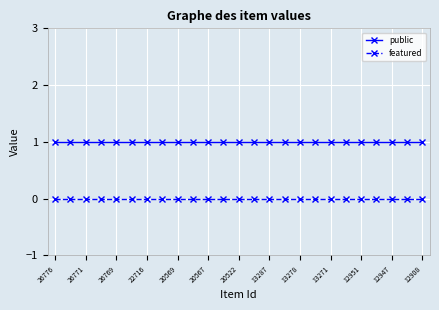

True or false: featured and public intersect in this chart.

False